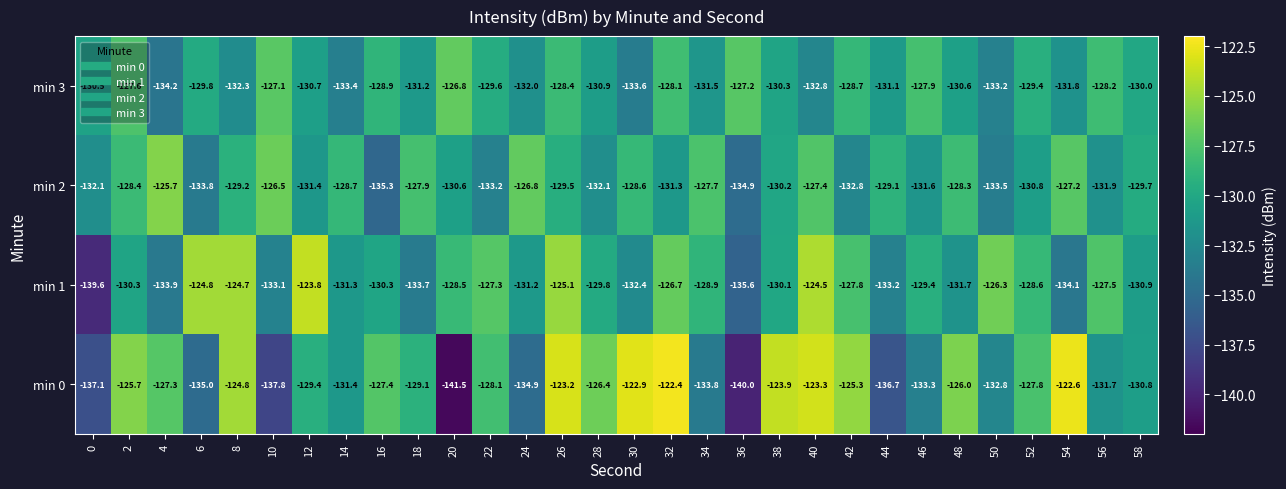

What is the sum of the min 3 values at 36 and 4?

-261.4